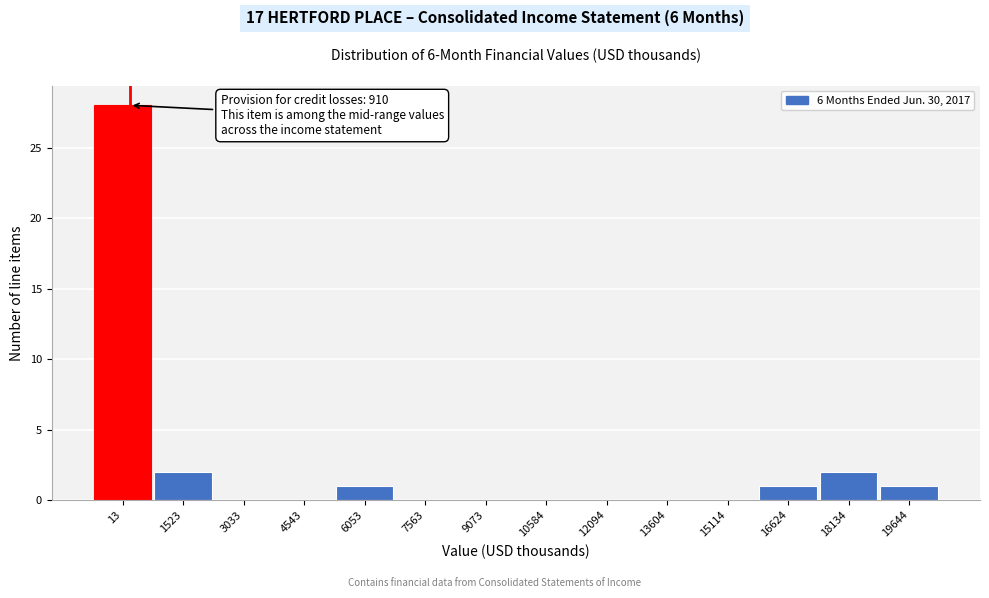

Reading left to right, what are all the values shown in this chart?

13=28	1523=2	3033=0	4543=0	6053=1	7563=0	9073=0	10584=0	12094=0	13604=0	15114=0	16624=1	18134=2	19644=1